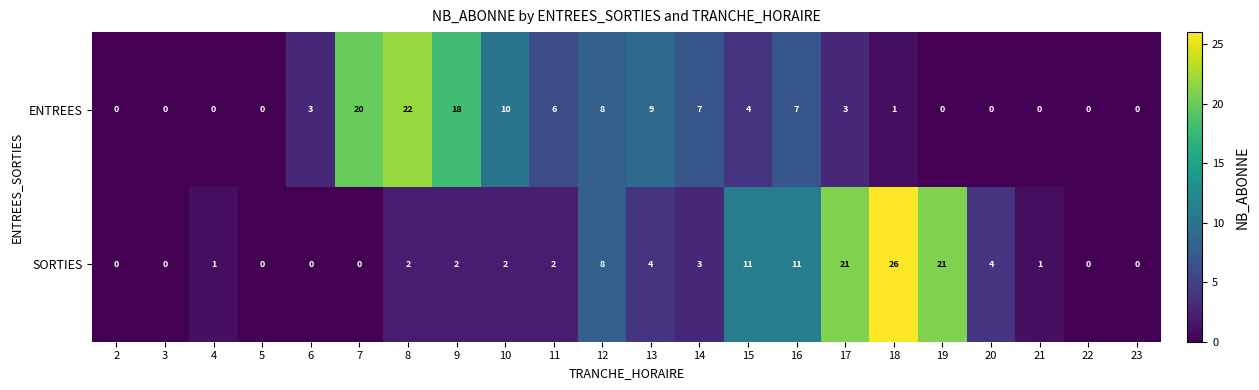

Which series has the widest spread of values?

SORTIES